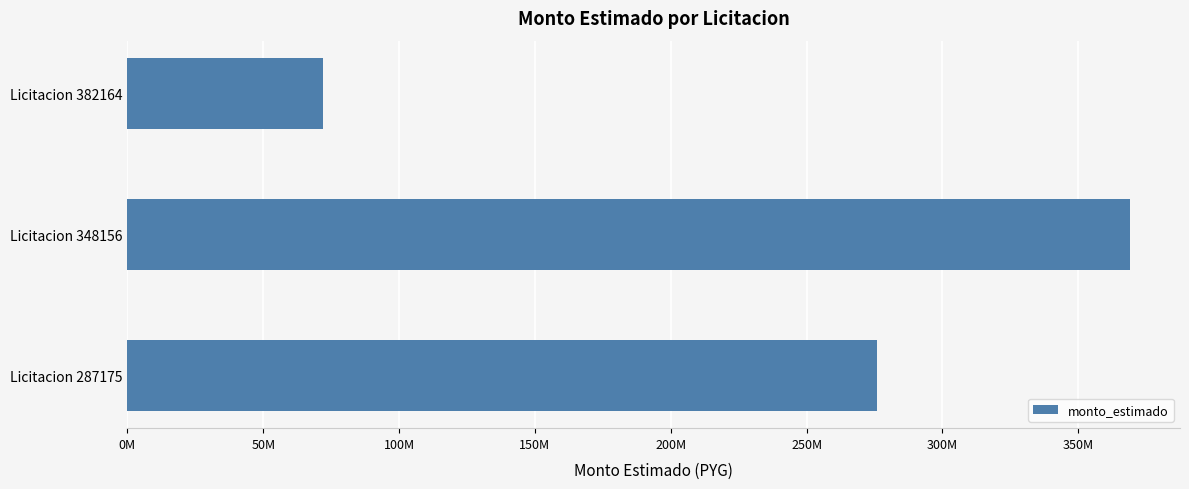

What is the maximum value shown in the chart?

368990000